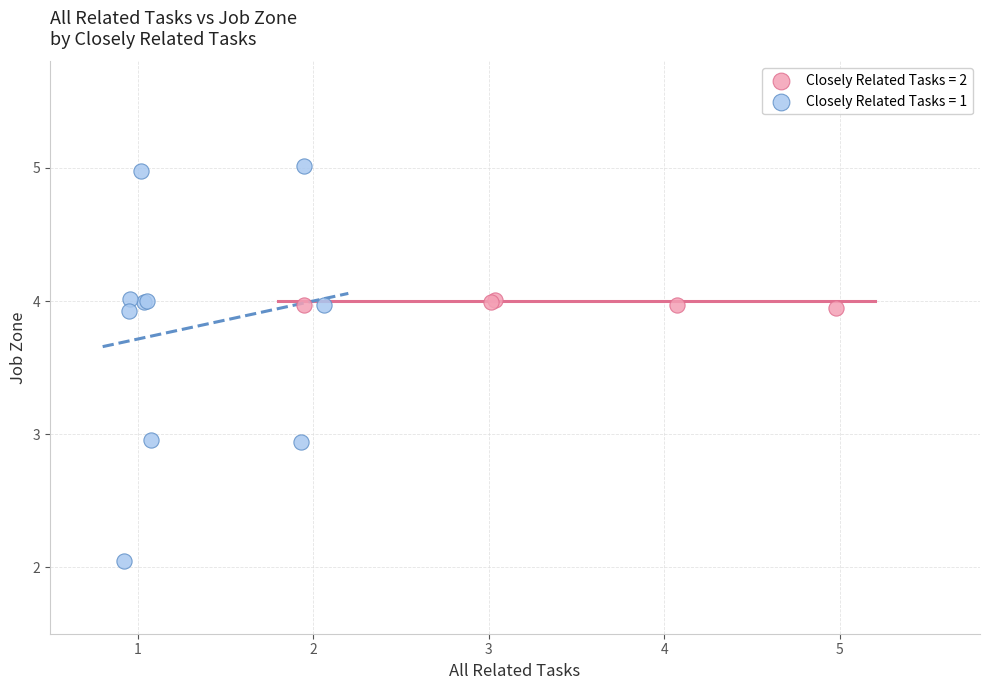

Which series reaches the maximum Y coordinate?

Closely Related Tasks = 1